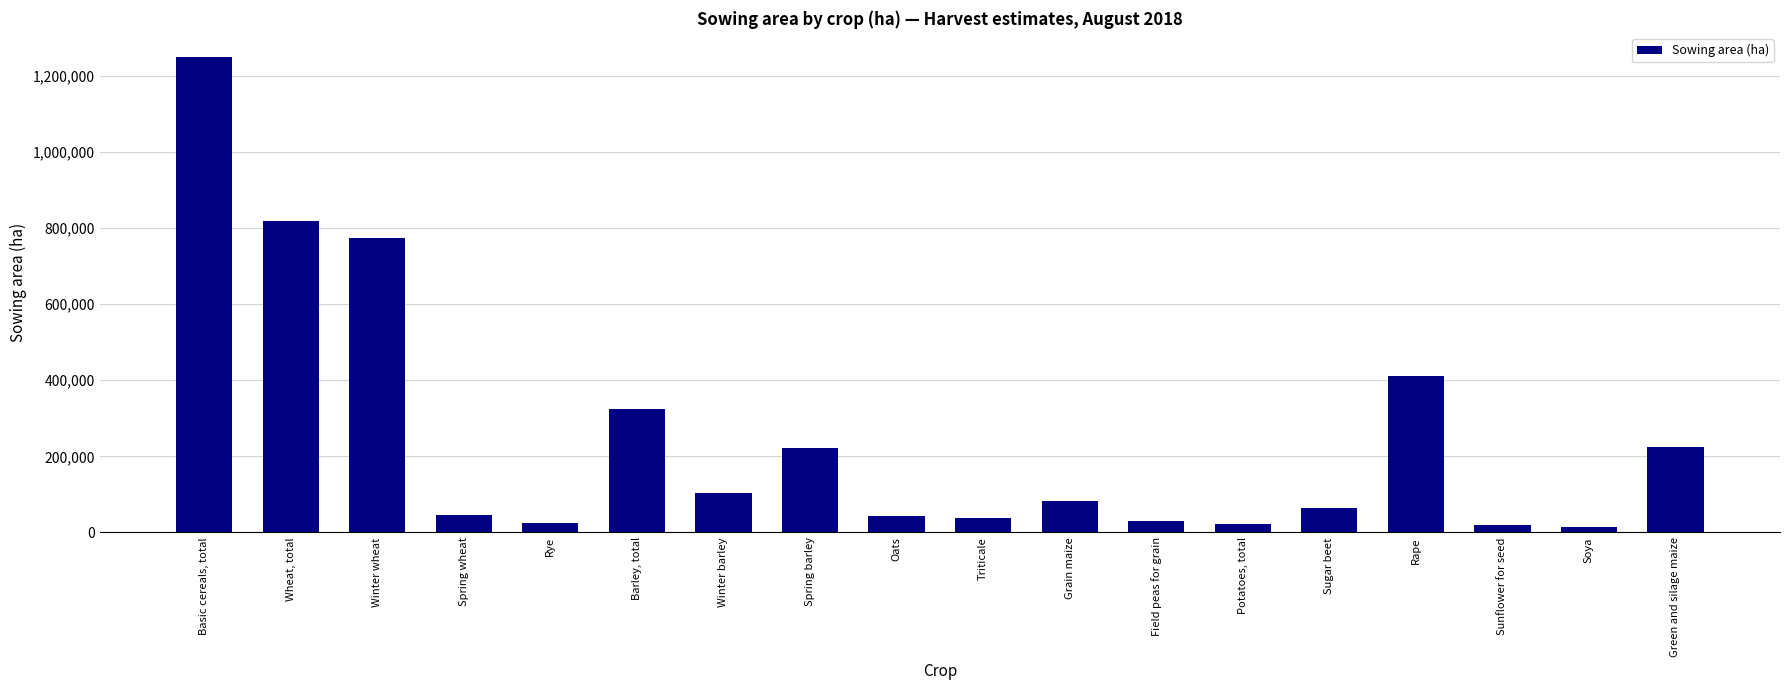

Is it true that the value at Barley, total is 324724.0?

True